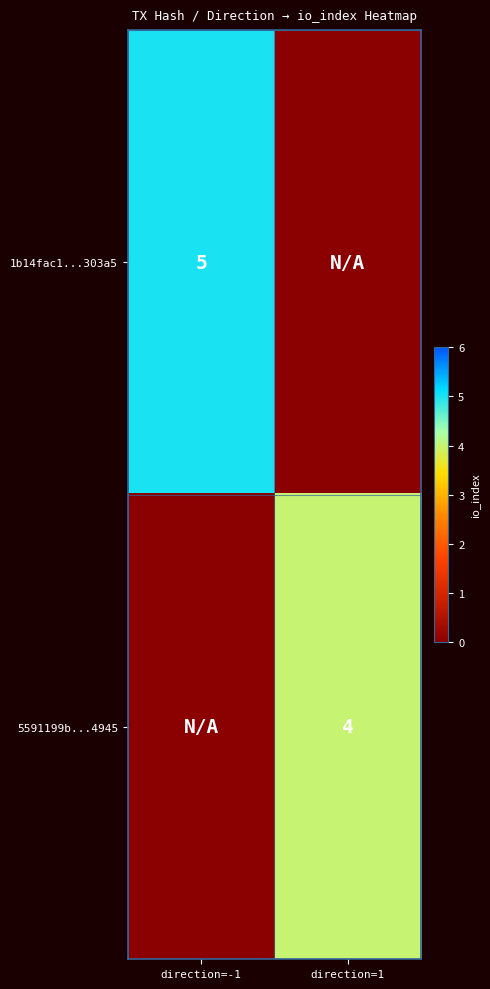

Is it true that 5591199b...4945 equals 1 at direction=1?

False